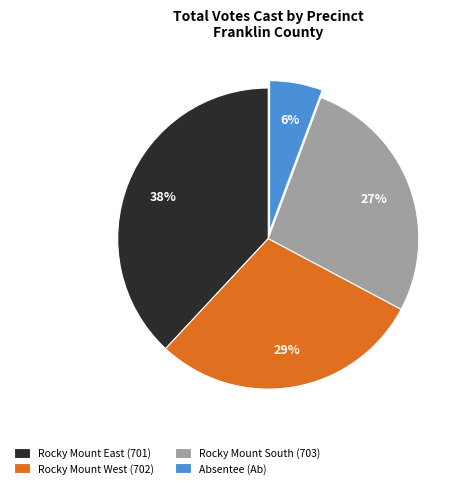

To the nearest percent, what portion does Rocky Mount West (702) represent?

29%